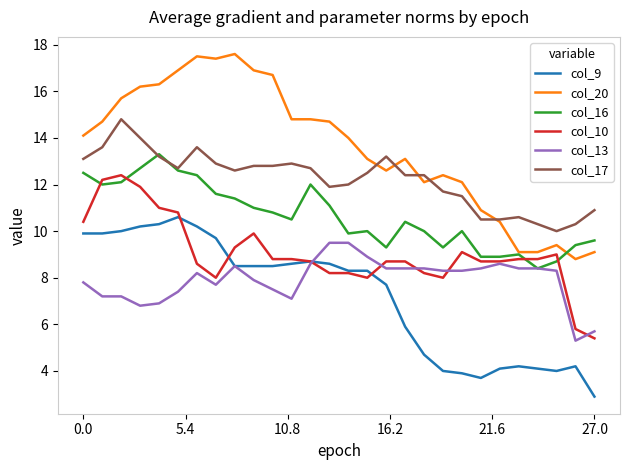

Which series has the largest total across all categories?

col_20